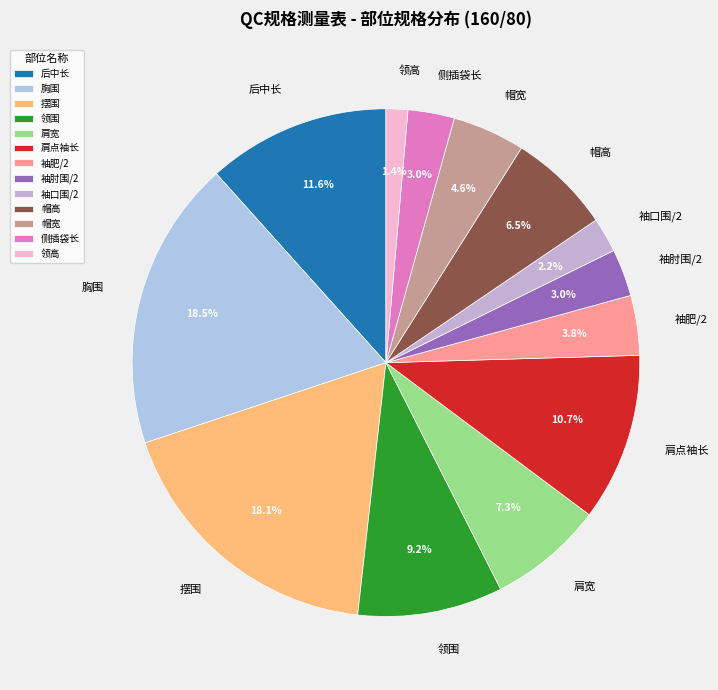

To the nearest percent, what percentage of the pie is 袖肘围/2?

3%